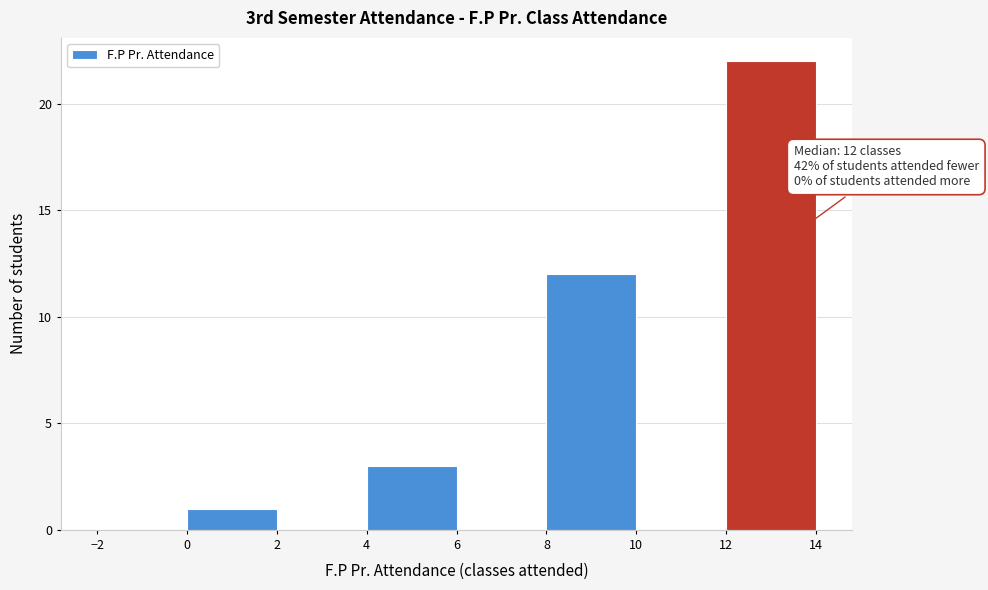

Over which range of the x-axis is the bar tallest?

12 to 14